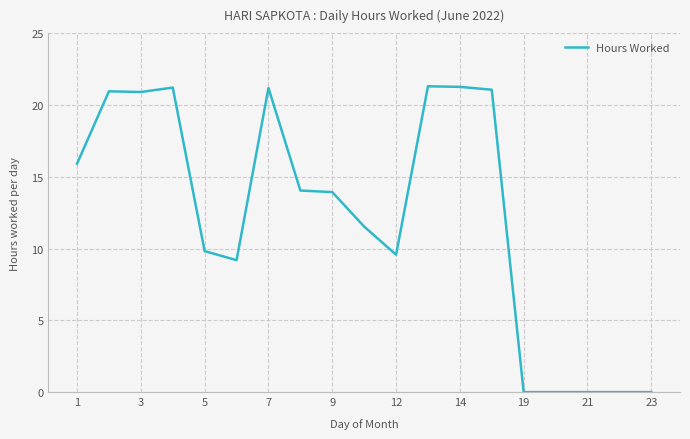

What is the maximum value shown in the chart?

21.3